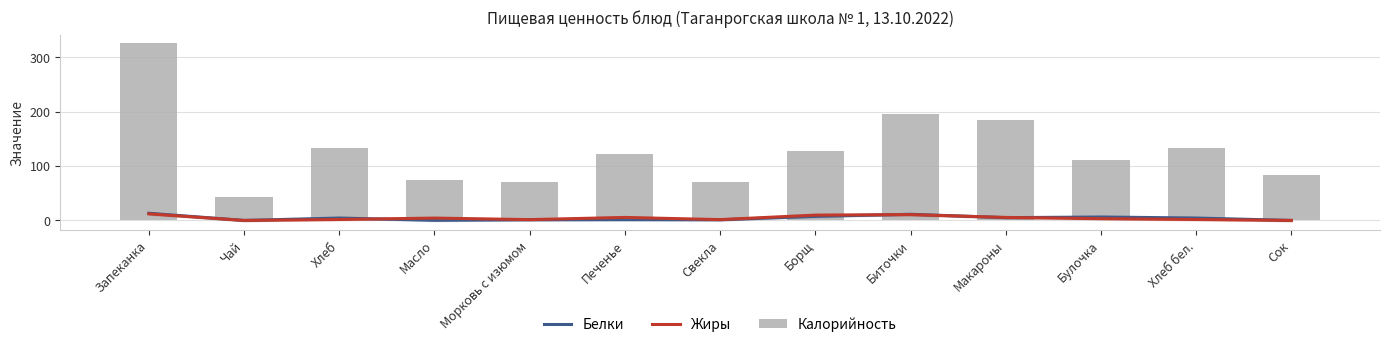

What is the difference between the second highest and minimum values in the Калорийность series?

153.3